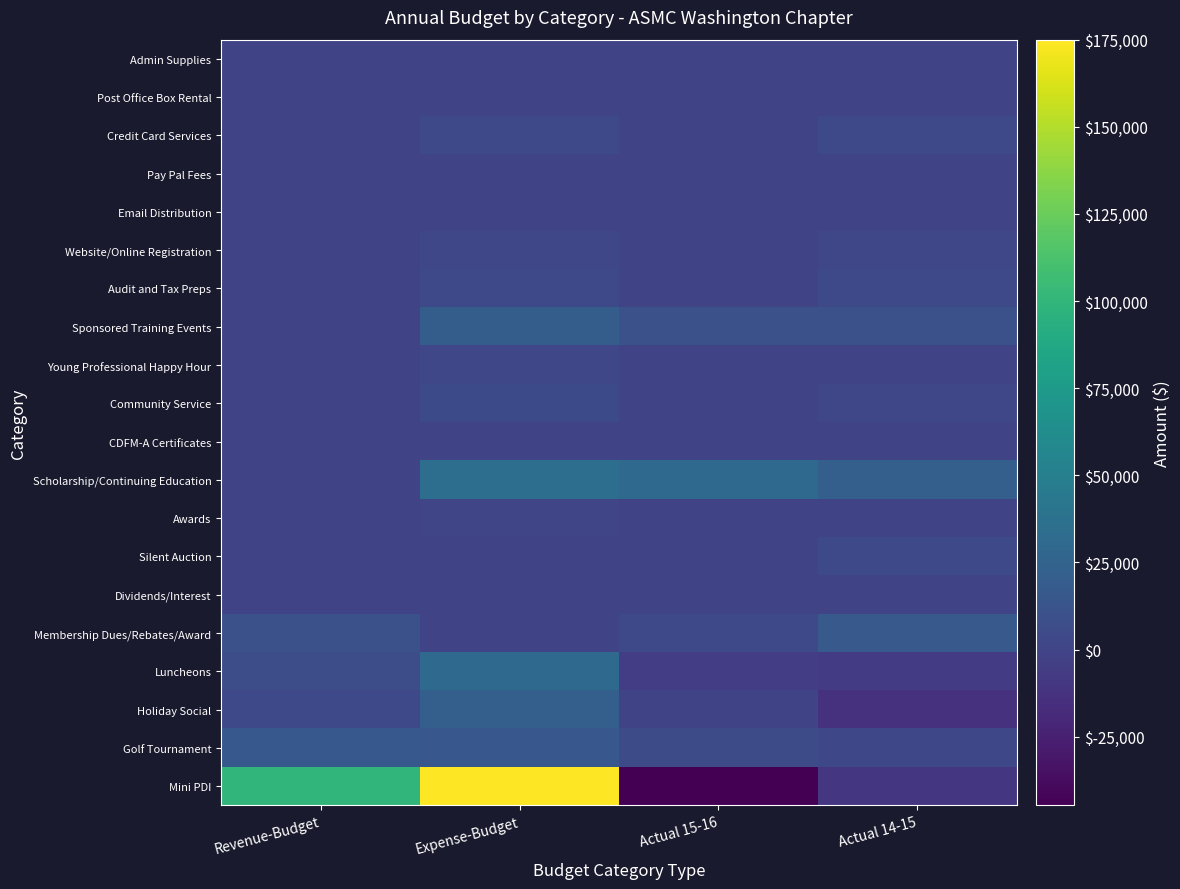

Which has a higher value, Revenue-Budget or Expense-Budget?

Expense-Budget